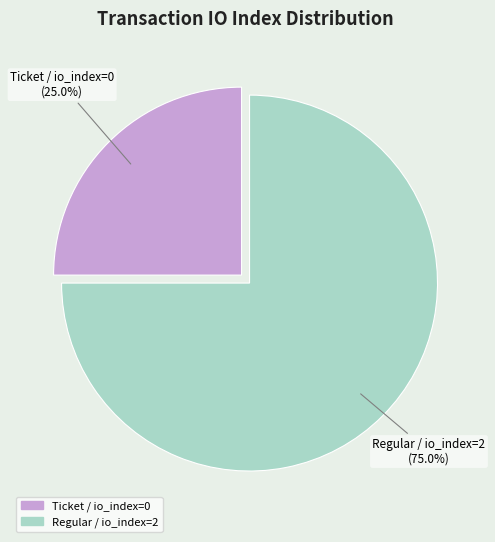

Is there any slice that represents more than half of the pie?

Yes